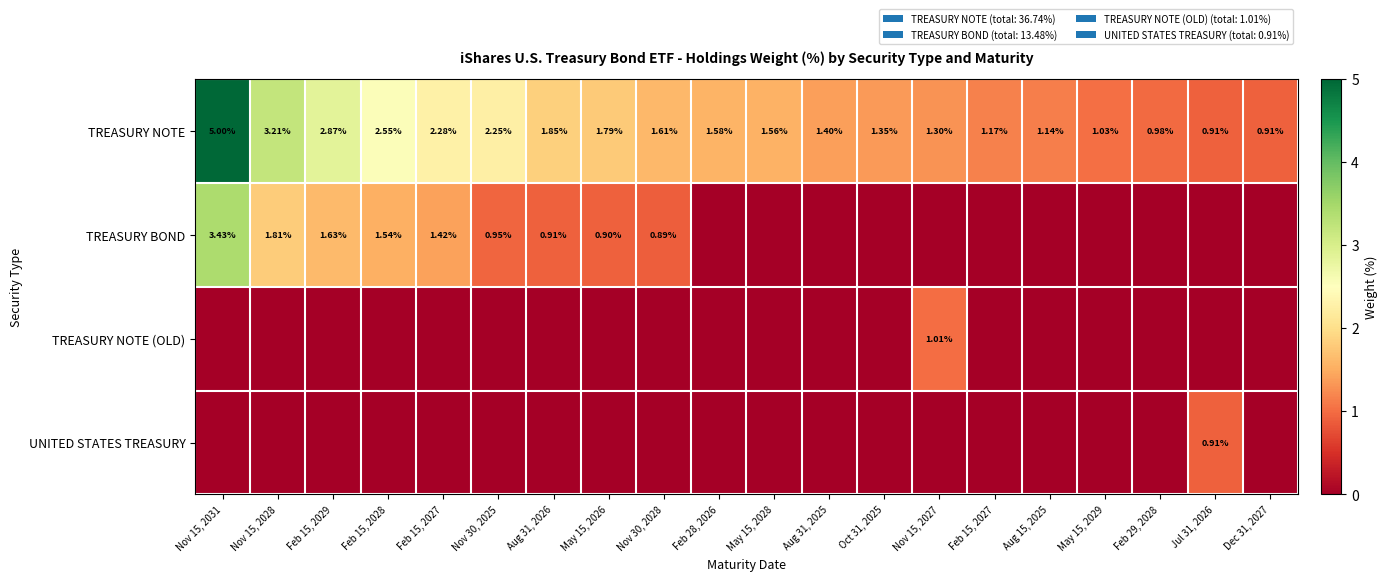

What is the spread (max minus min) of values at Oct 31, 2025?

1.4